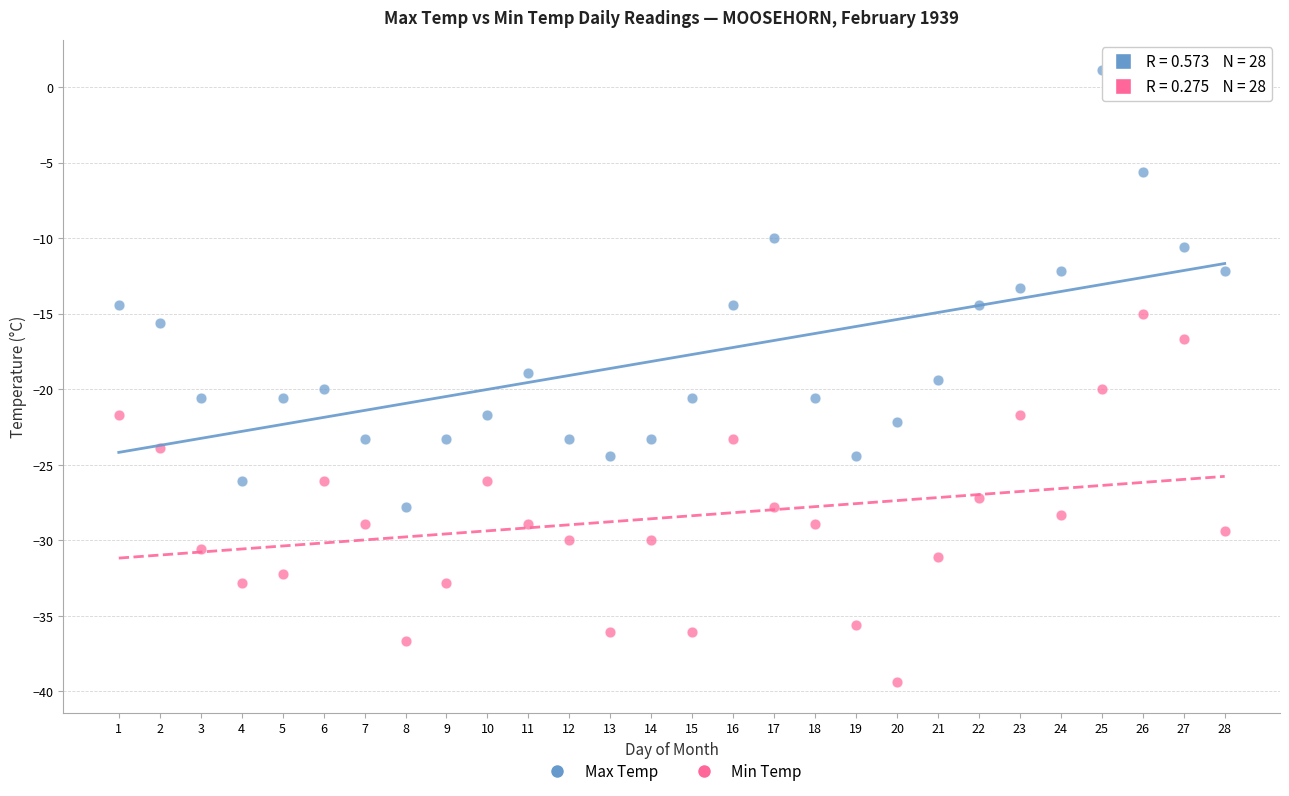

What are all the series names shown in the legend?

Max Temp, Min Temp